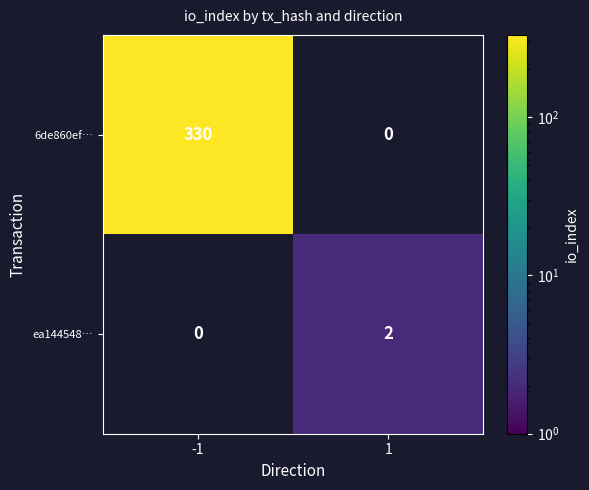

Is it true that 6de860ef… equals 330 at -1?

True